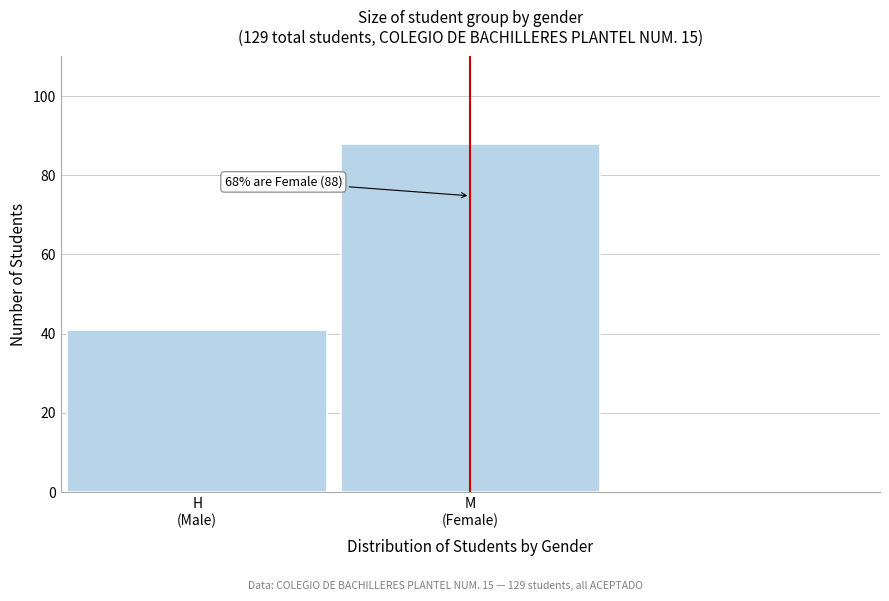

Reading left to right, transcribe all the data shown in this chart.

41	88